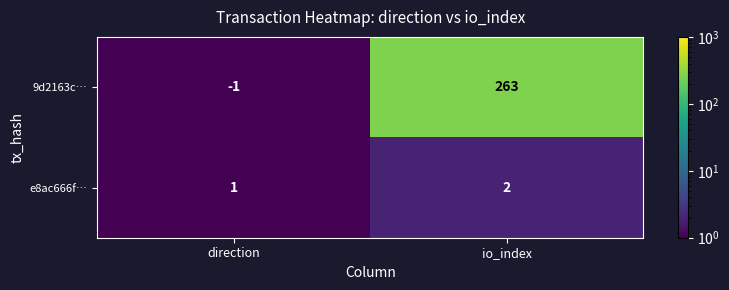

Rank the series by their average value, from lowest to highest.

e8ac666f…, 9d2163c…